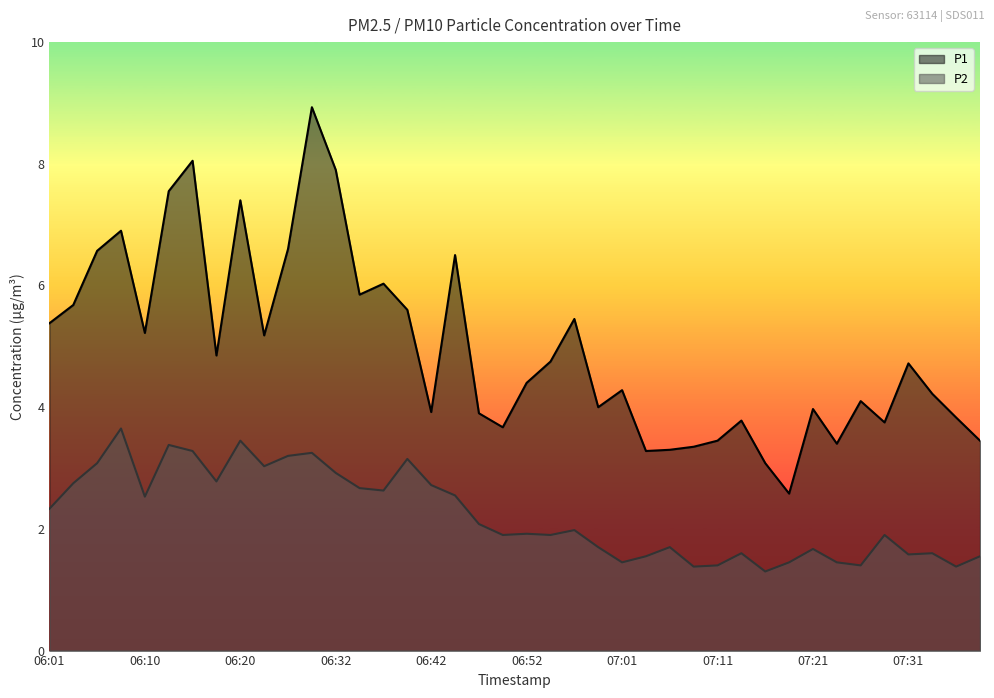

Rank the series by their average value, from lowest to highest.

P2, P1